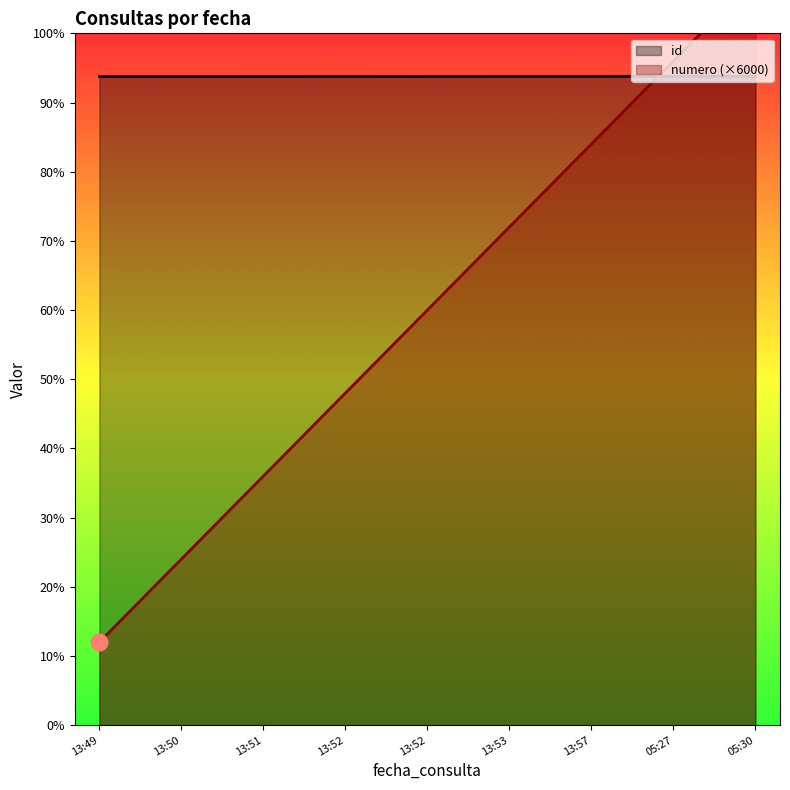

What is the label of the 9th point from the right?

13:49